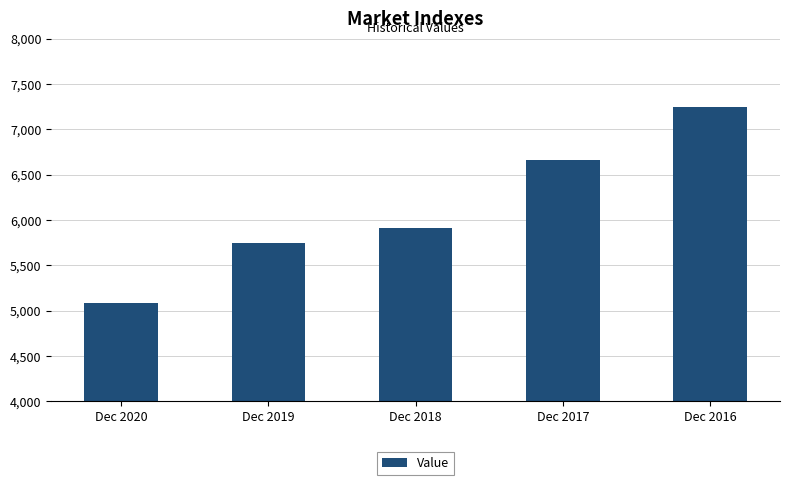

How many bars are there in total?

5